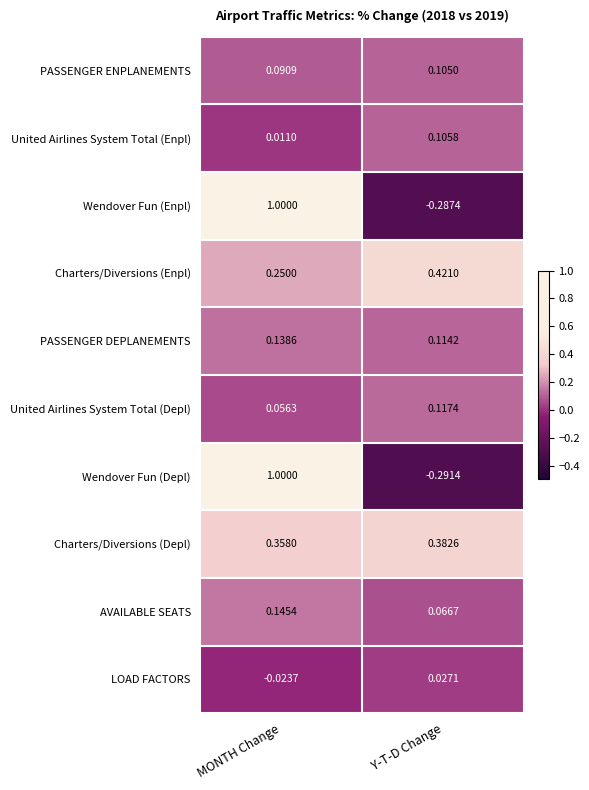

Which series changed the most between MONTH Change and Y-T-D Change?

Wendover Fun (Depl)